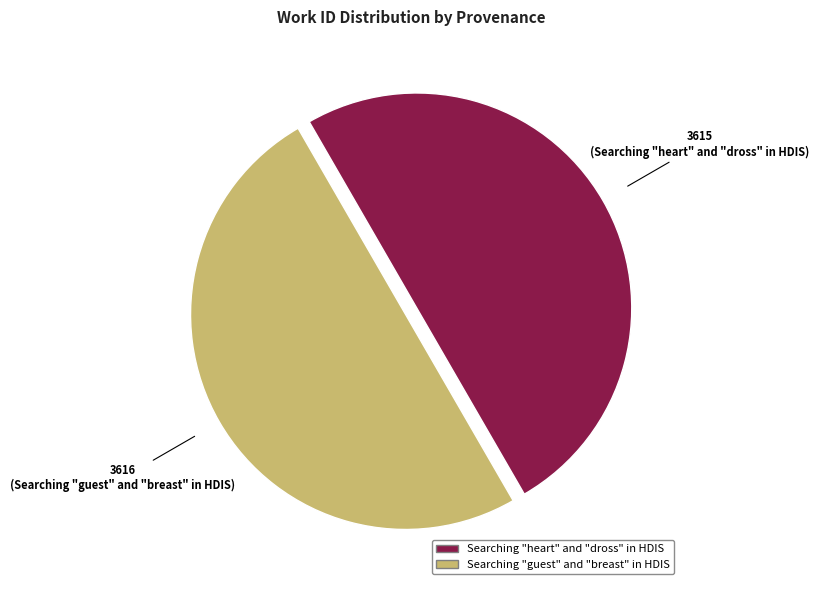

Approximately how many times larger is the value at Searching "guest" and "breast" in HDIS compared to Searching "heart" and "dross" in HDIS?

1.0